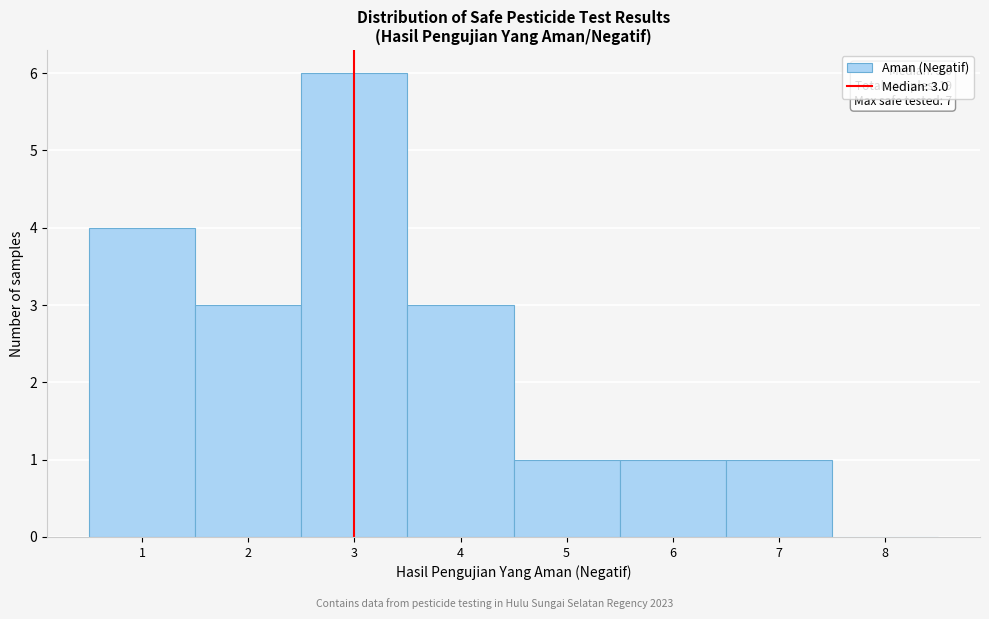

Which range on the x-axis has the tallest bar?

2.5 to 3.5